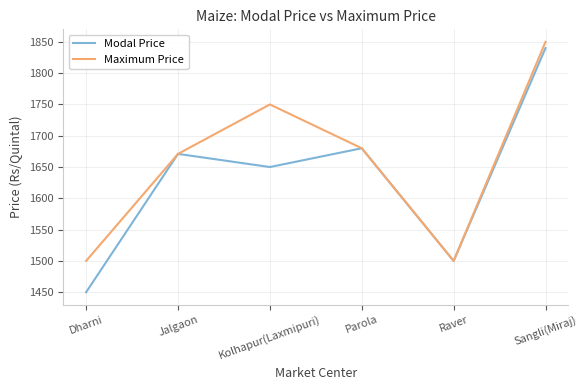

True or false: Maximum Price has a value of 2598 at Dharni.

False